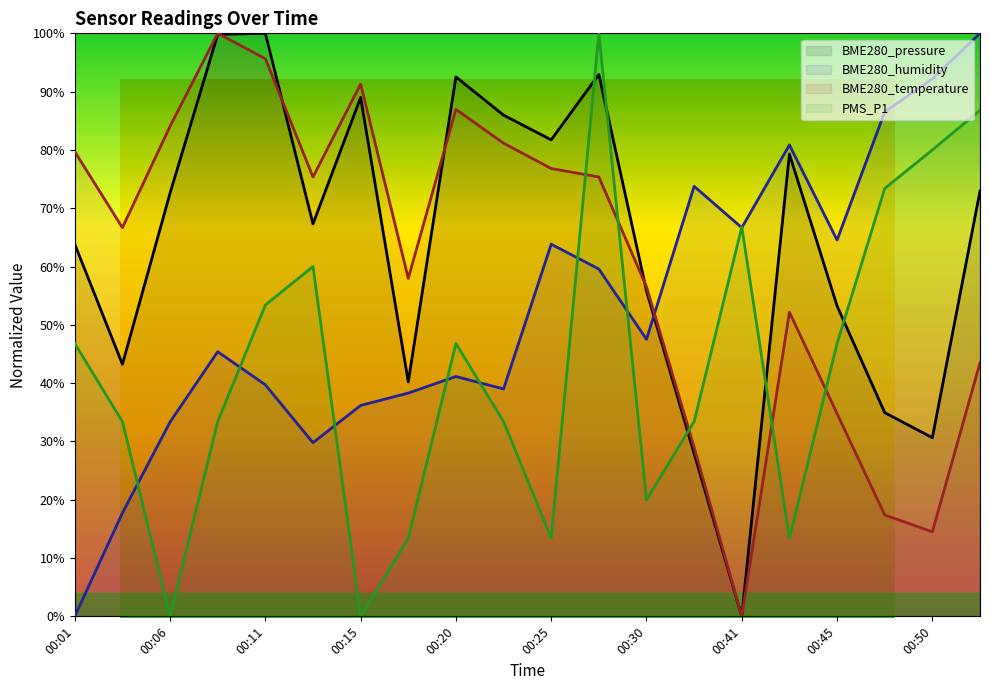

What is the total value across all series at 00:18?

149.9